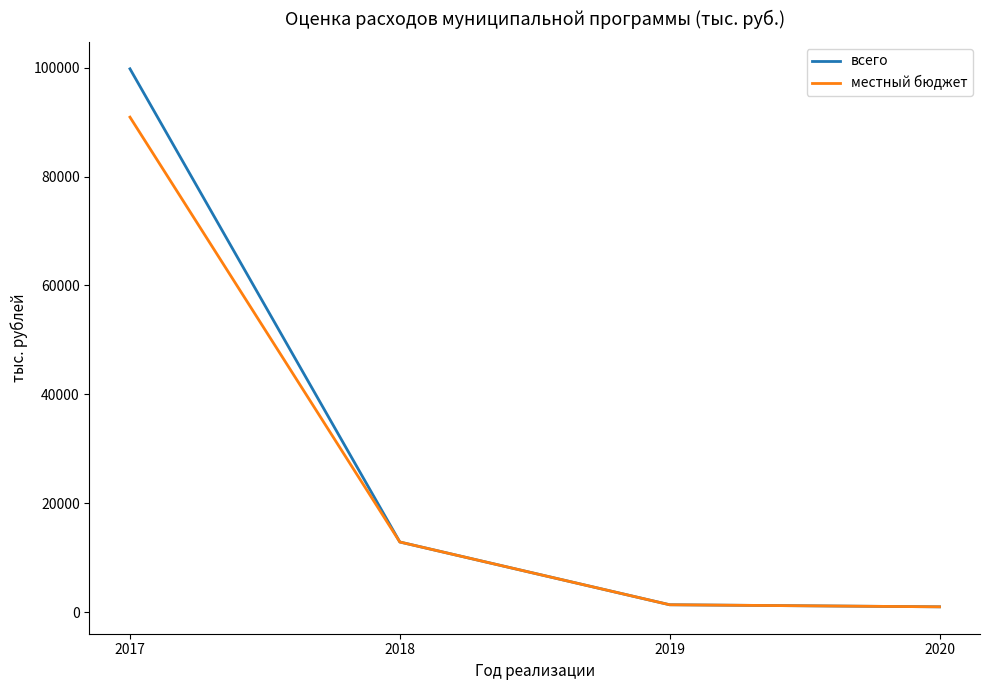

What is the approximate value of всего at 2020?

970.0